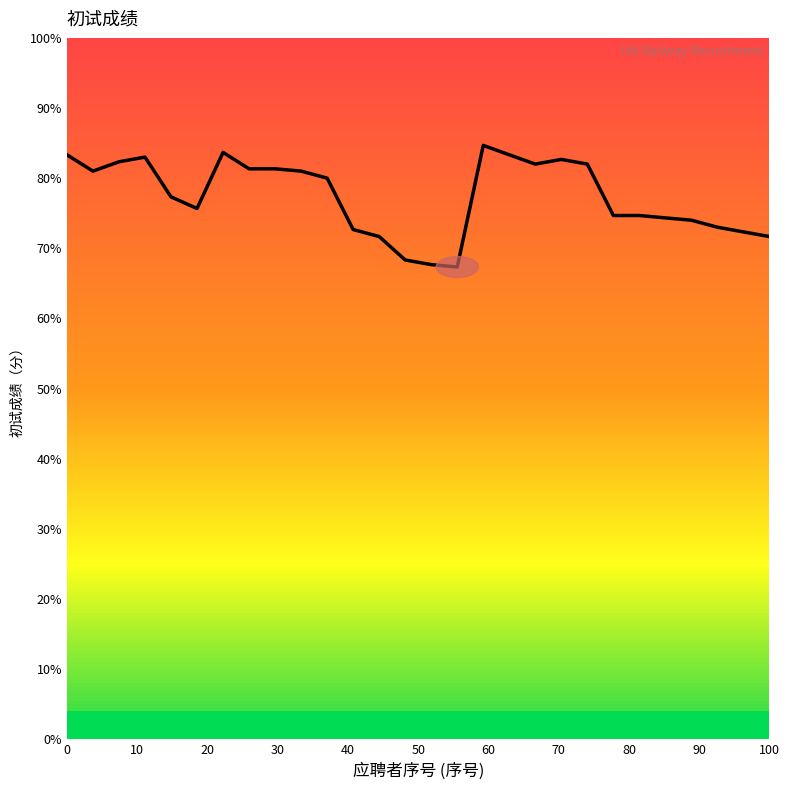

What is the difference between the maximum and minimum values?

17.3